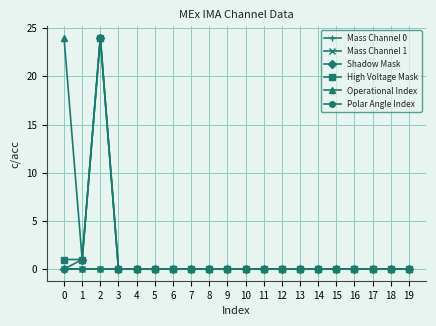

True or false: Mass Channel 0 and Mass Channel 1 intersect in this chart.

False